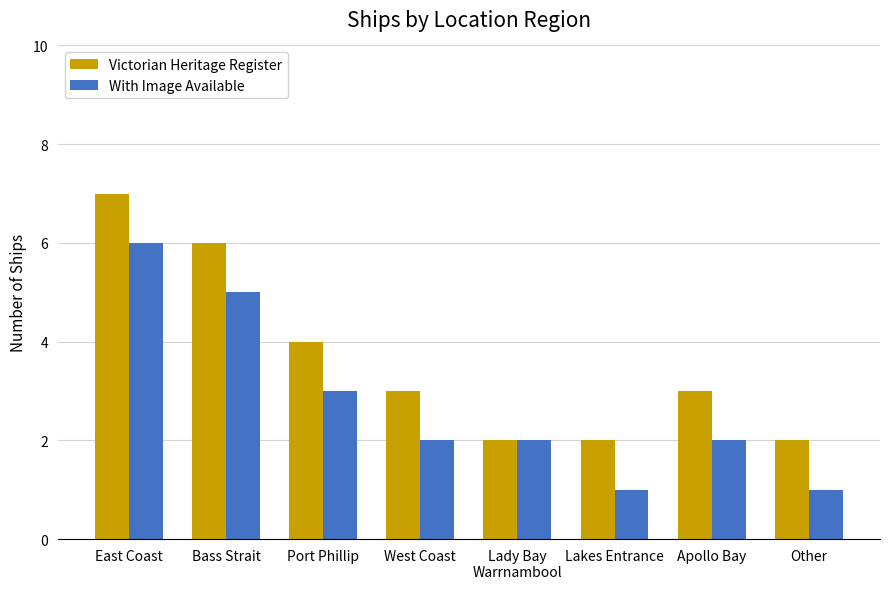

Rank the series at West Coast from highest to lowest value.

Victorian Heritage Register, With Image Available